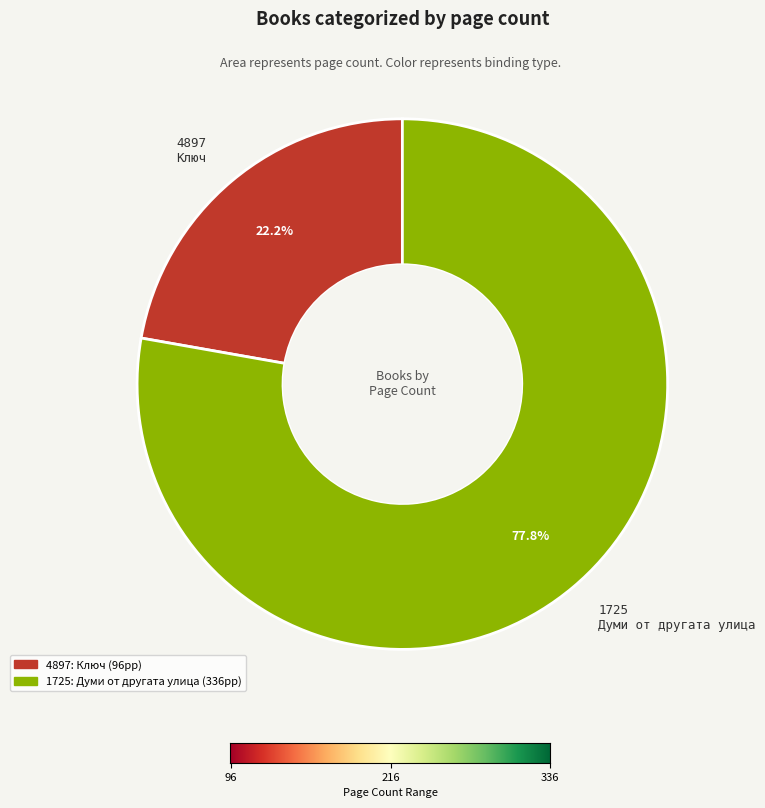

To the nearest percent, what is the combined percentage of 1725 and 4897?

100%